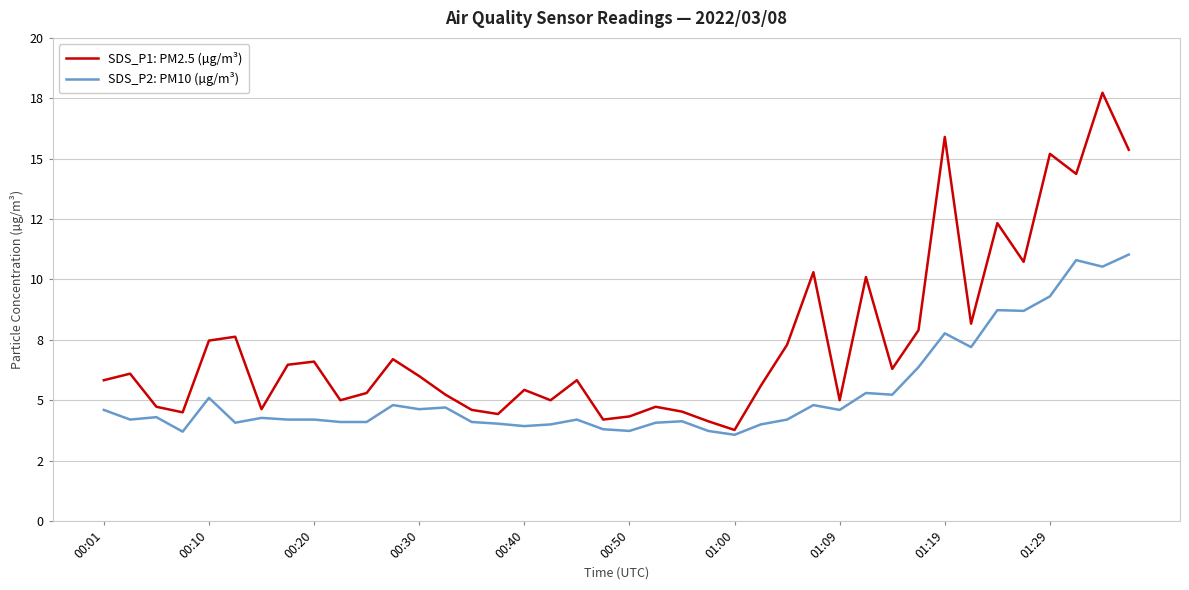

How many interior local peaks does the SDS_P2: PM10 (µg/m³) series have?

12